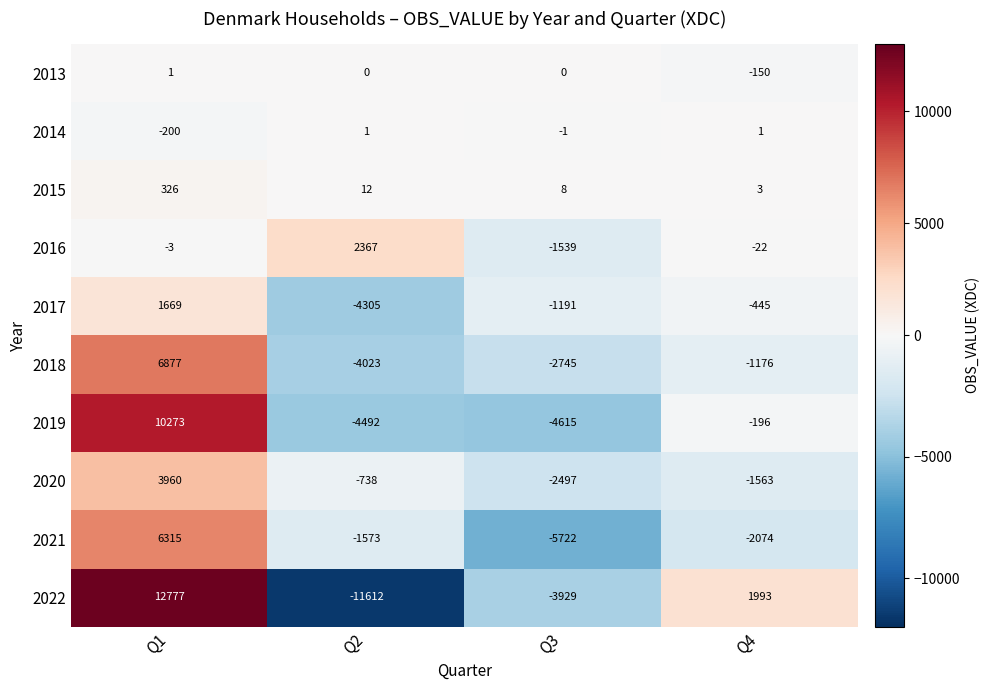

Which series has the largest total across all categories?

2019